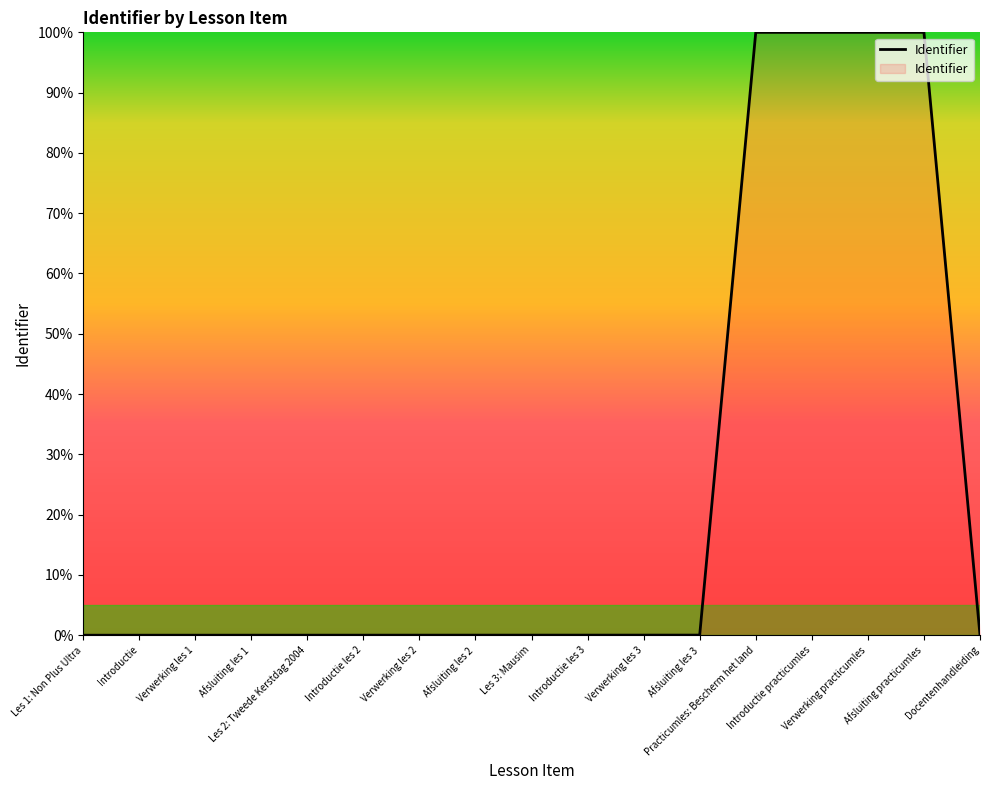

Reading left to right, extract all data points from this chart.

Les 1: Non Plus Ultra=0.0	Introductie=0.0	Verwerking les 1=0.0	Afsluiting les 1=0.0	Les 2: Tweede Kerstdag 2004=0.0	Introductie les 2=0.0	Verwerking les 2=0.0	Afsluiting les 2=0.0	Les 3: Mausim=0.0	Introductie les 3=0.0	Verwerking les 3=0.0	Afsluiting les 3=0.0	Practicumles: Bescherm het land=100.0	Introductie practicumles=100.0	Verwerking practicumles=100.0	Afsluiting practicumles=100.0	Docentenhandleiding=0.0